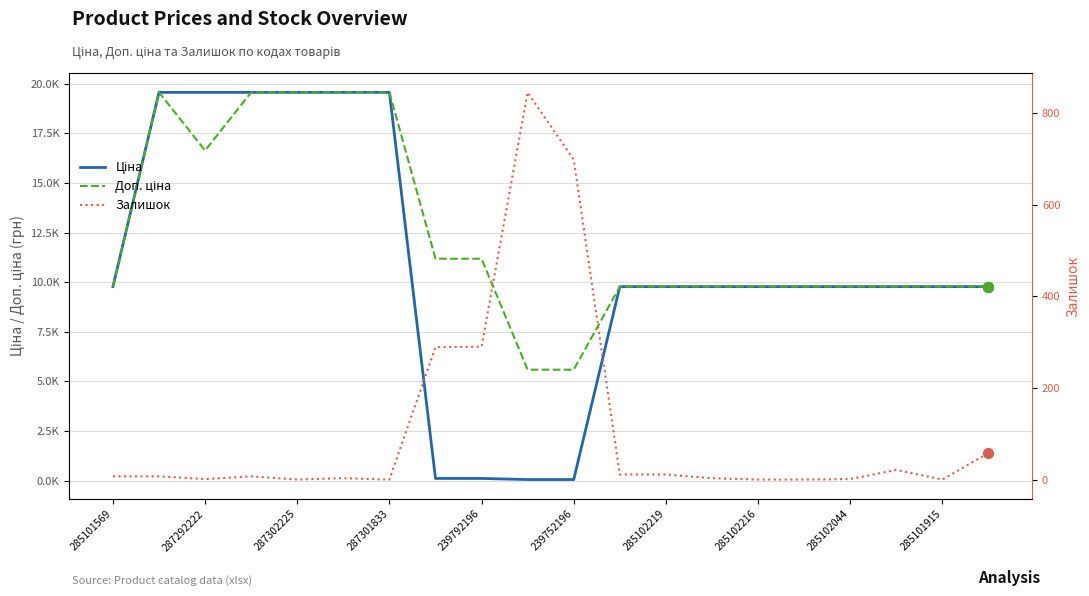

Which series reaches the minimum Y coordinate?

Залишок